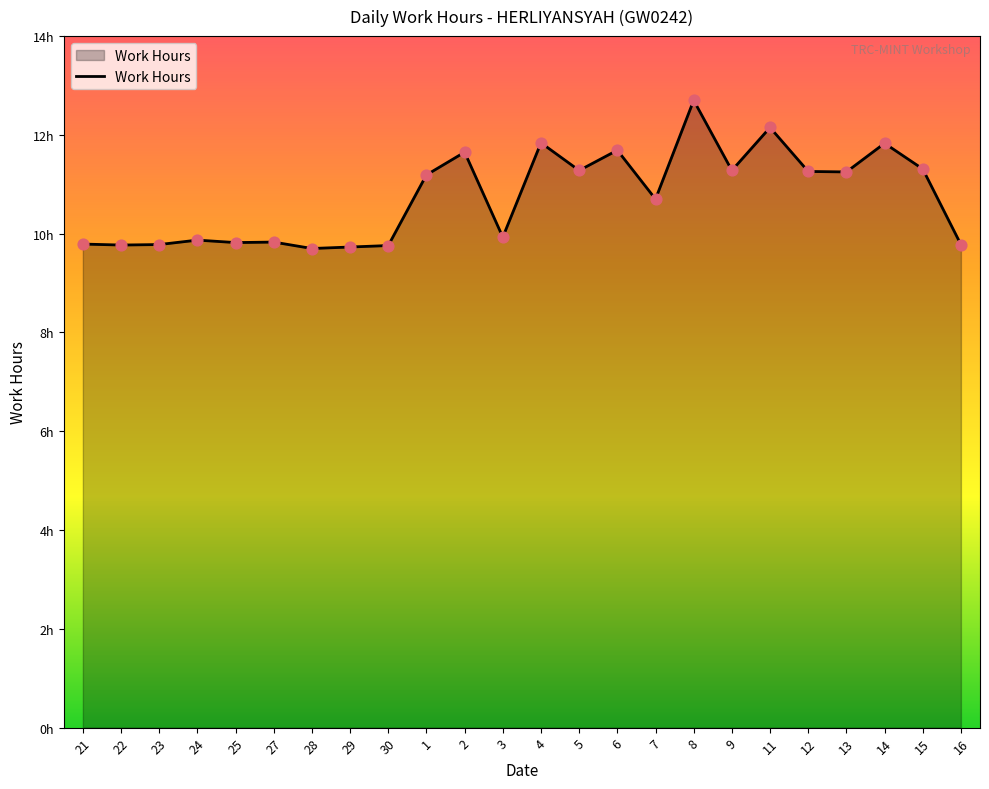

Between 9 and 25, which is larger?

9